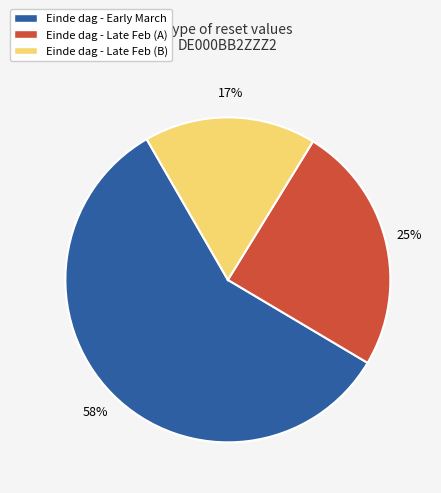

The Einde dag - Late Feb (B) slice represents 17% of the pie. True or false?

True